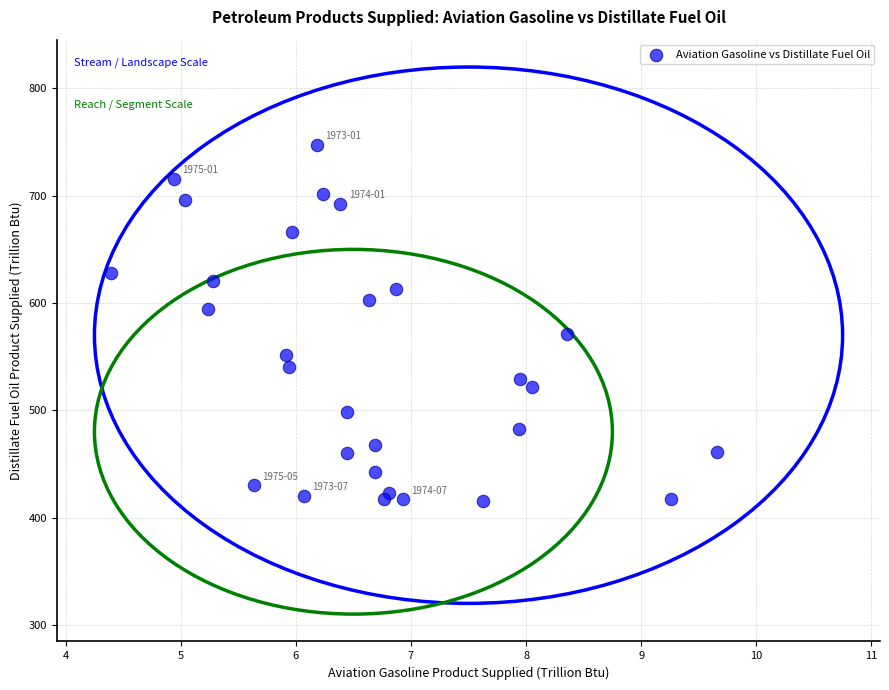

What is the range of Y values (max minus min)?

331.9